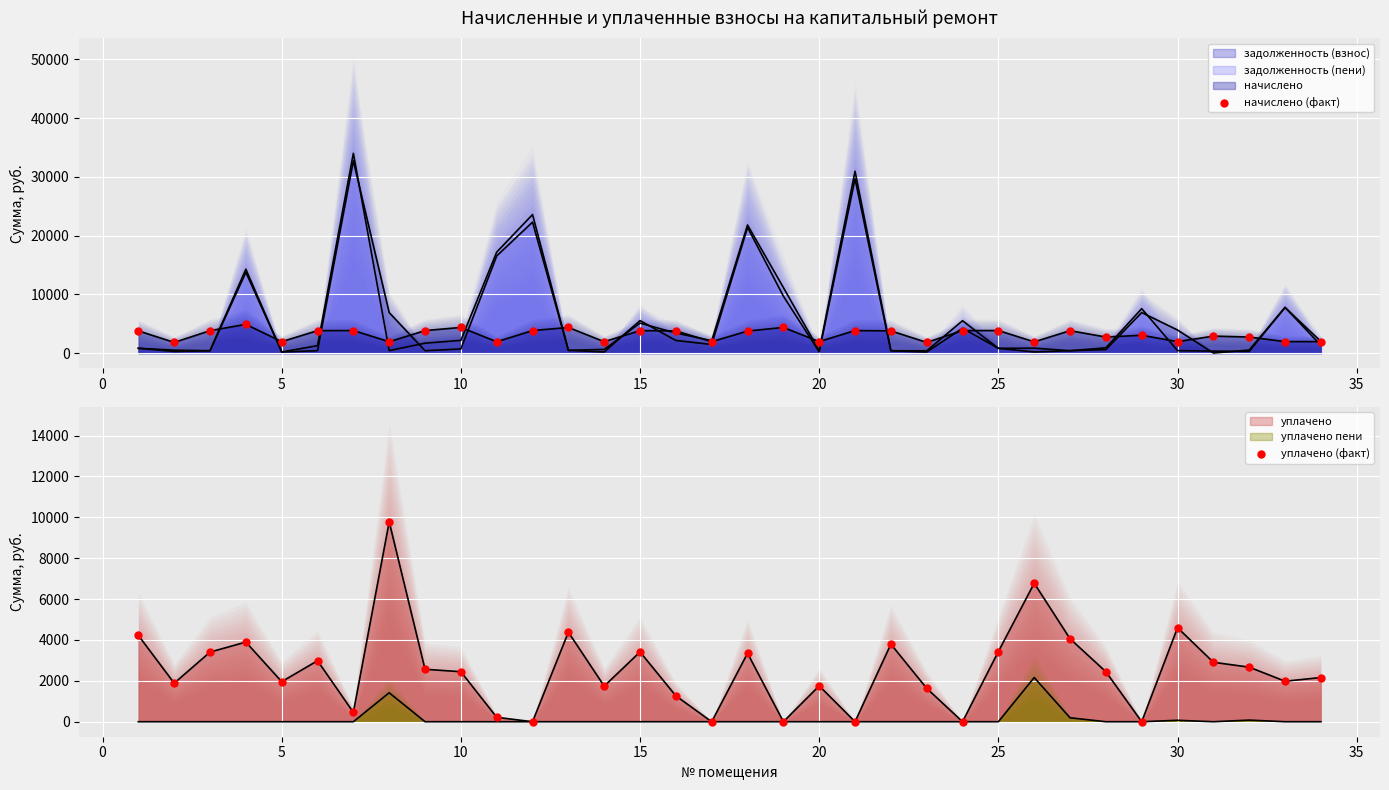

Which series has the largest total across all categories?

начислено (факт)